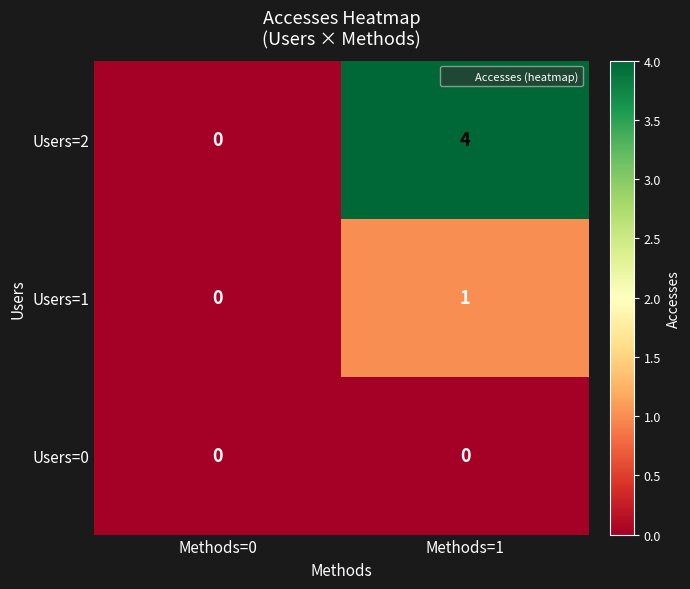

Which series changed the most between Methods=0 and Methods=1?

Users=2